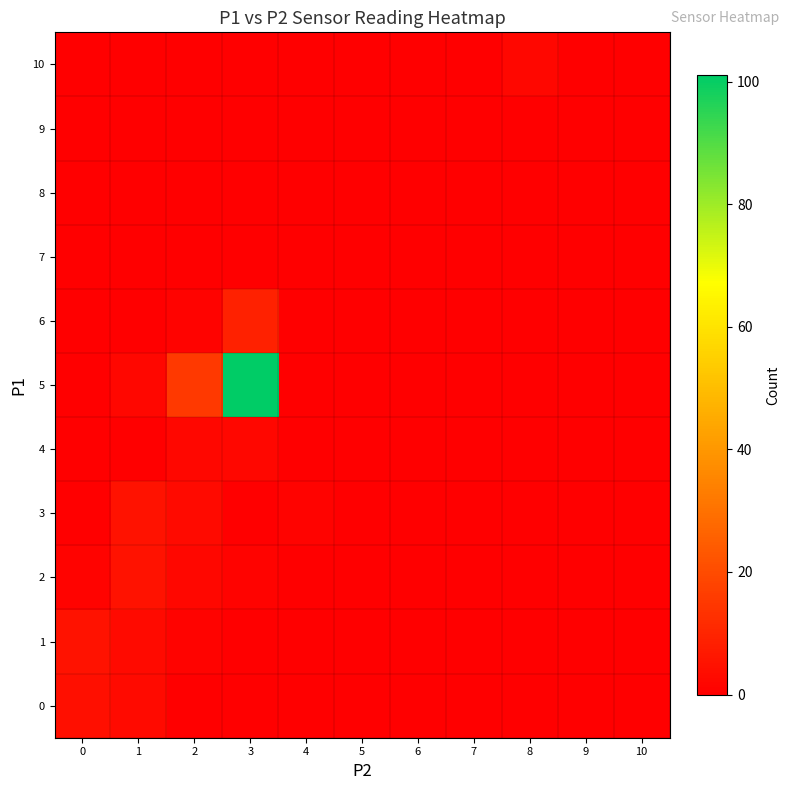

Count the number of data series in this chart.

11